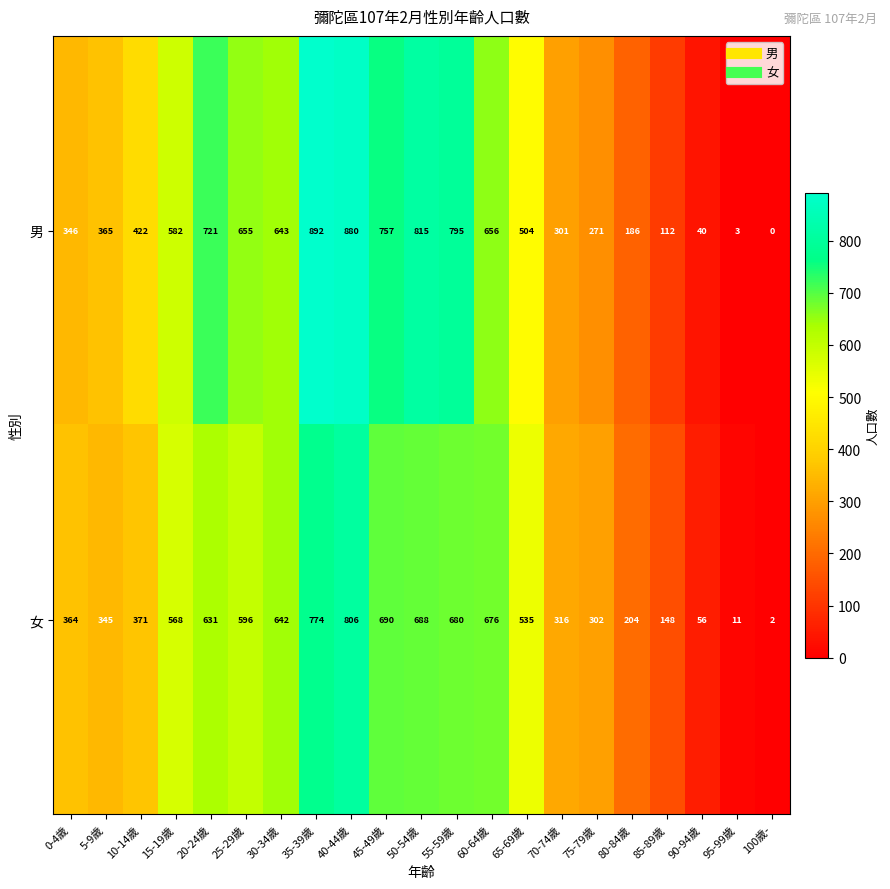

Rank the series at 85-89歲 from lowest to highest value.

男, 女